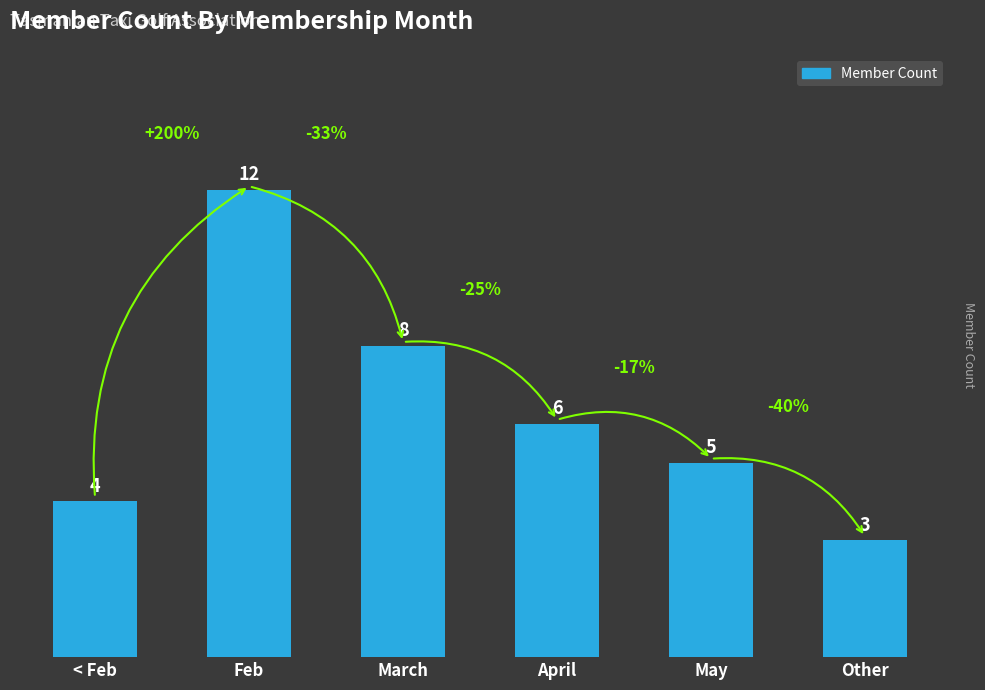

What is the difference between the maximum and minimum values?

9